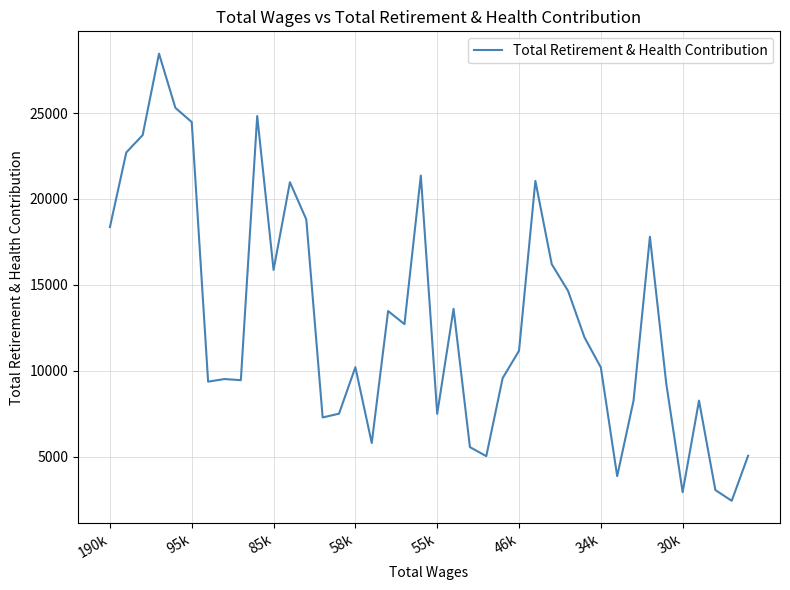

What is the minimum value shown in the chart?

2421